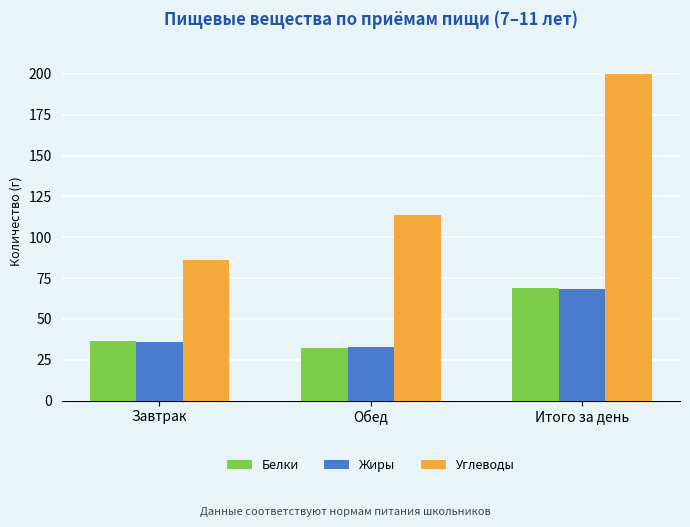

At which label is Углеводы closest to 143?

Обед